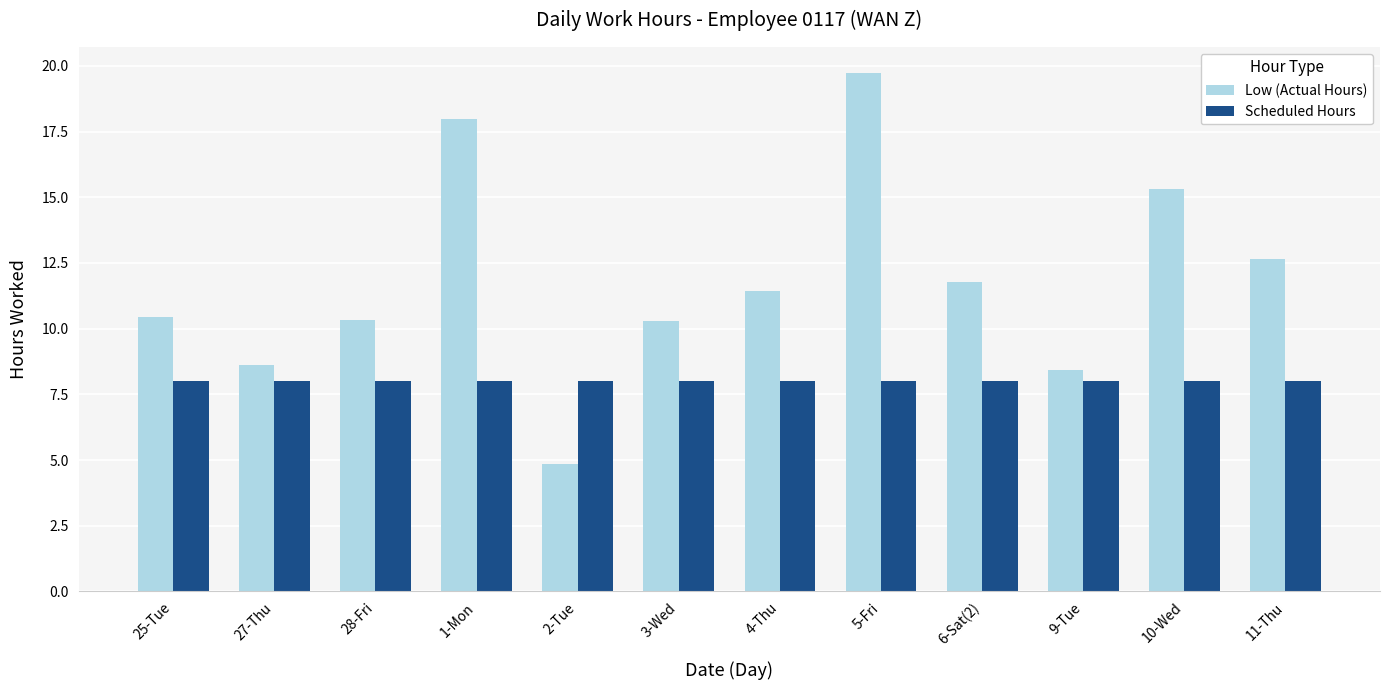

Which series changed the most between 3-Wed and 11-Thu?

Low (Actual Hours)